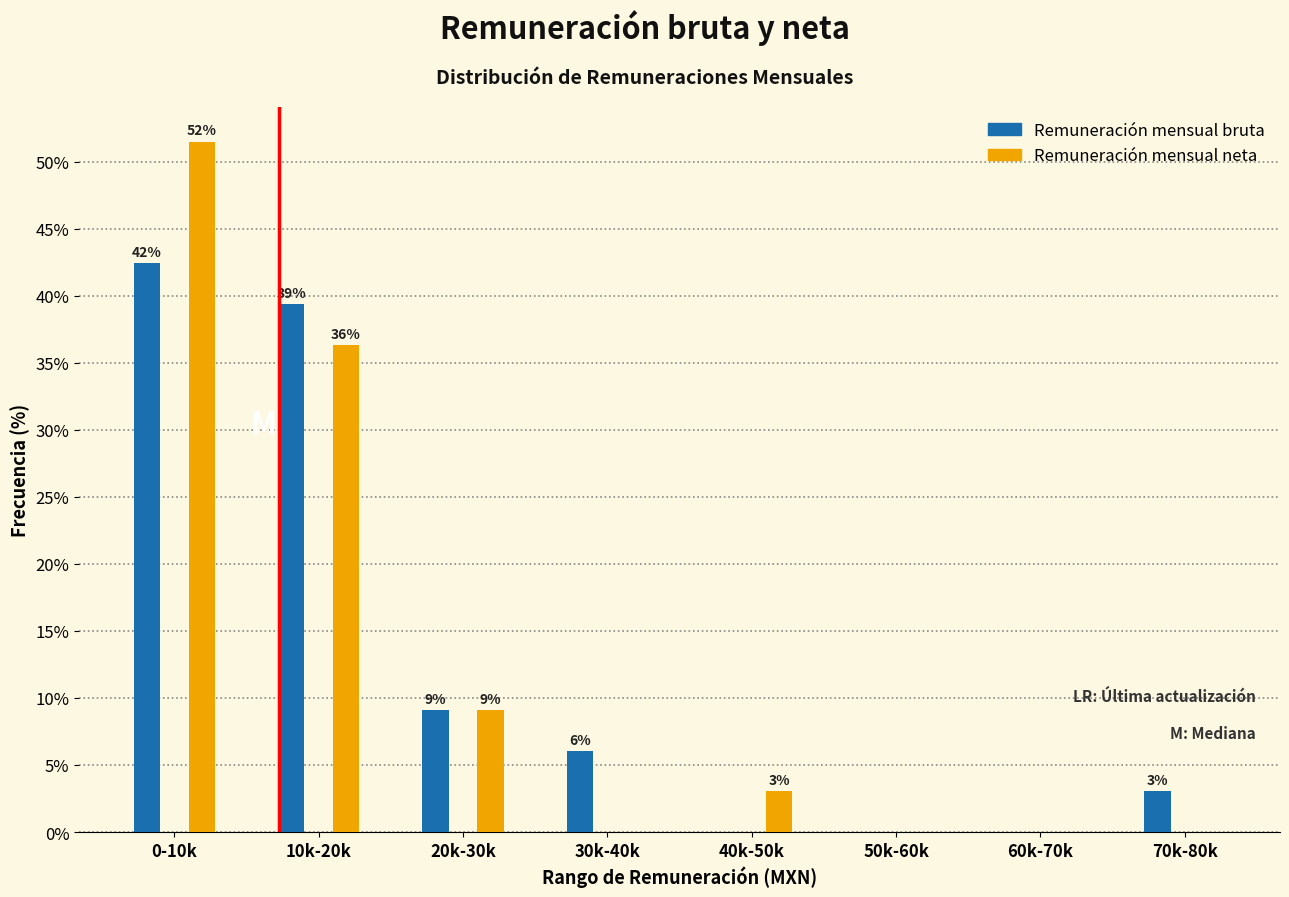

What are all the series names shown in the legend?

Remuneración mensual bruta, Remuneración mensual neta